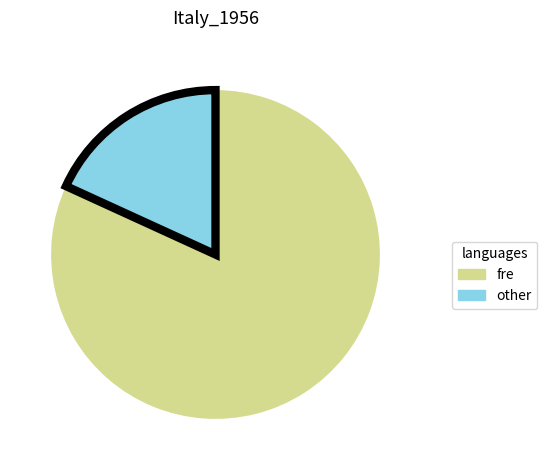

Is there a majority slice in this chart?

Yes